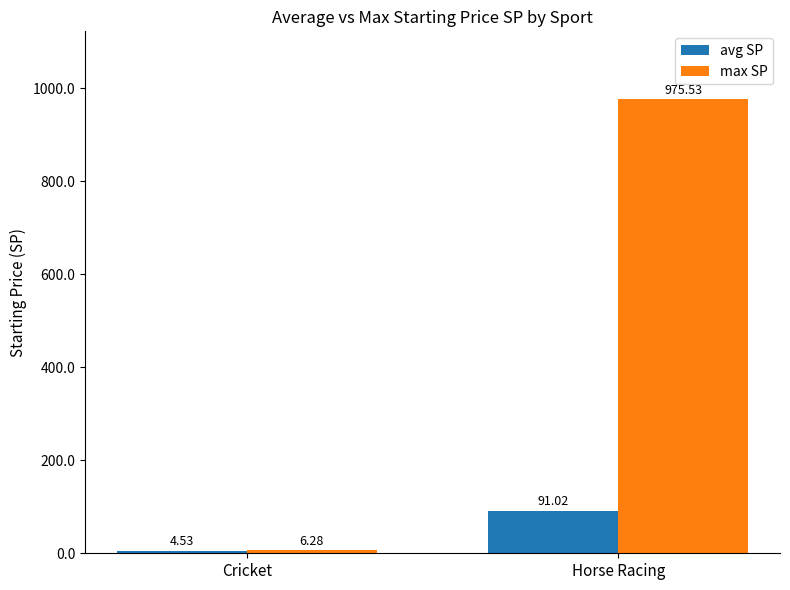

Which series has the largest total across all categories?

max SP